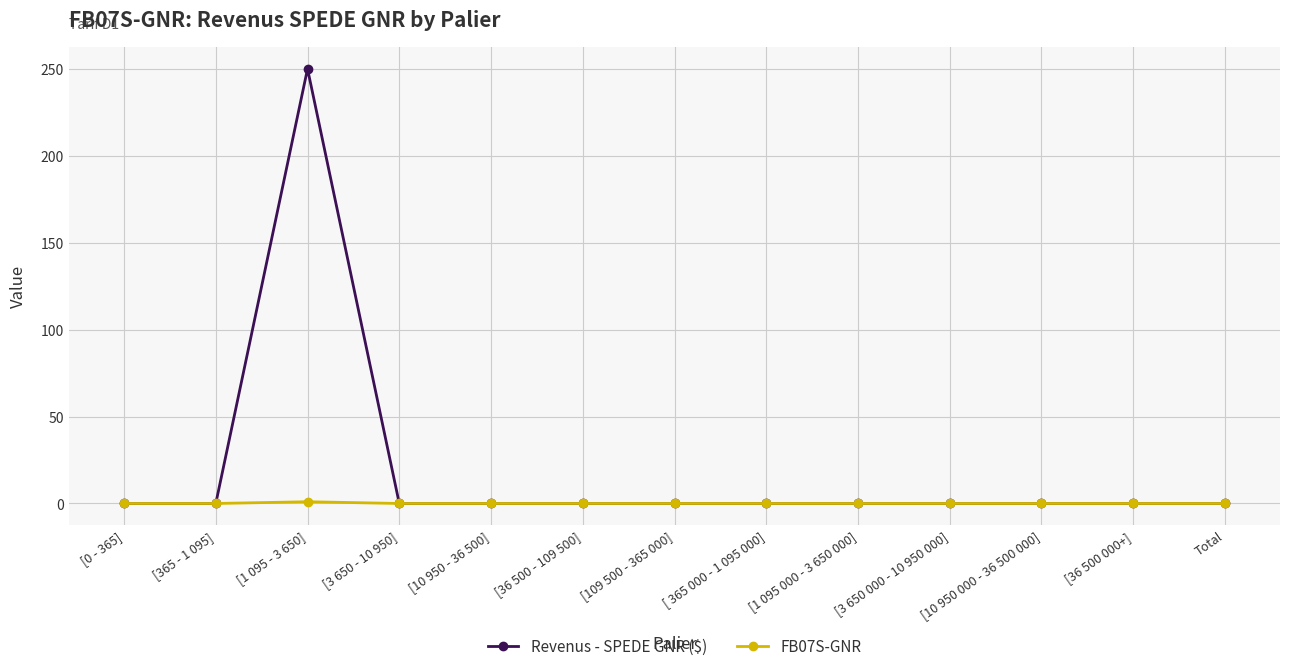

At which category does Revenus - SPEDE GNR ($) reach its first local peak?

[1 095 - 3 650]